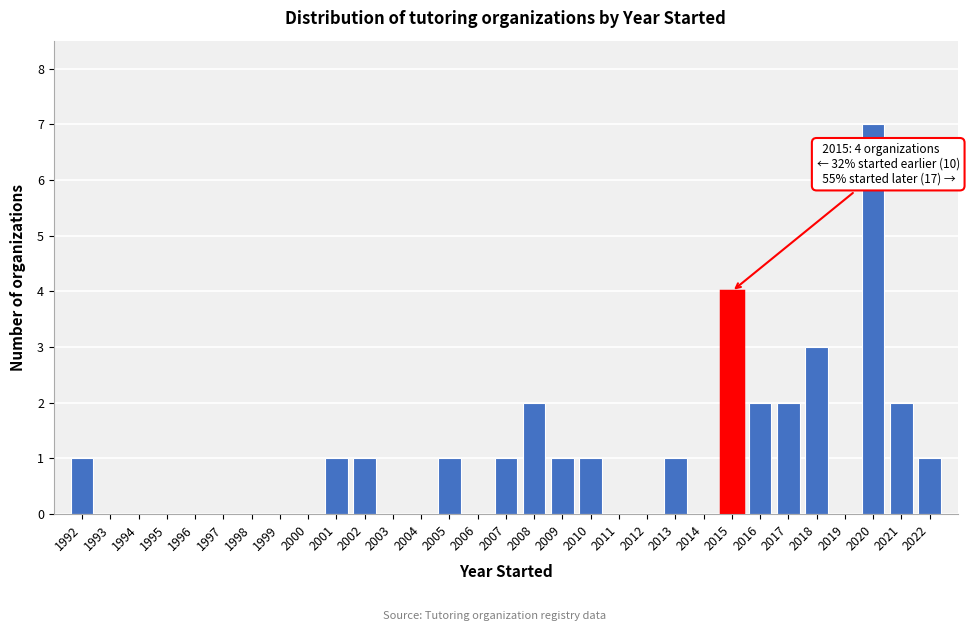

What is the sum of all values?

31